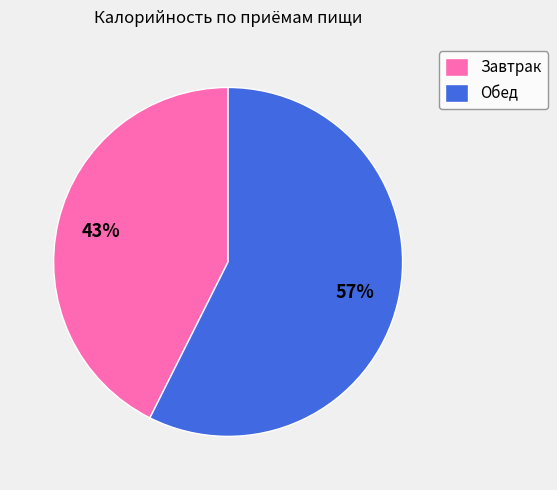

How many slices are in this pie chart?

2